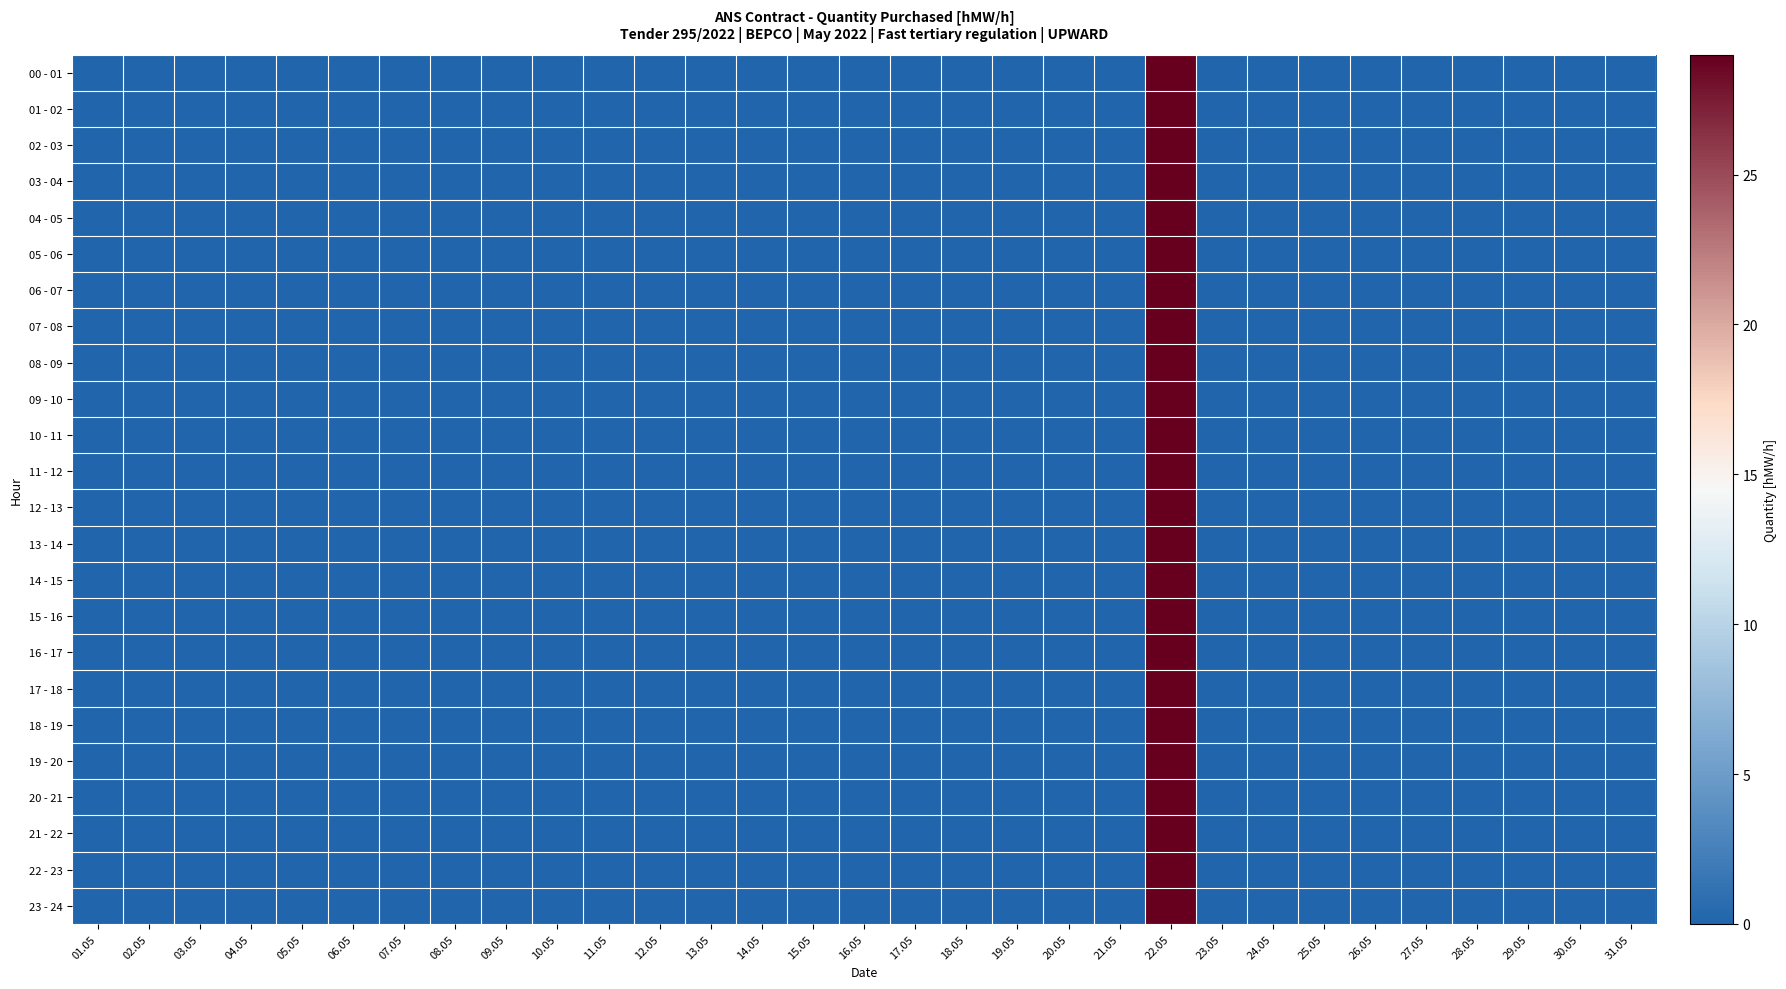

Reading right to left, list all the values displayed in this chart.

00 - 01: 31.05=0	30.05=0	29.05=0	28.05=0	27.05=0	26.05=0	25.05=0	24.05=0	23.05=0	22.05=29	21.05=0	20.05=0	19.05=0	18.05=0	17.05=0	16.05=0	15.05=0	14.05=0	13.05=0	12.05=0	11.05=0	10.05=0	09.05=0	08.05=0	07.05=0	06.05=0	05.05=0	04.05=0	03.05=0	02.05=0	01.05=0
01 - 02: 31.05=0	30.05=0	29.05=0	28.05=0	27.05=0	26.05=0	25.05=0	24.05=0	23.05=0	22.05=29	21.05=0	20.05=0	19.05=0	18.05=0	17.05=0	16.05=0	15.05=0	14.05=0	13.05=0	12.05=0	11.05=0	10.05=0	09.05=0	08.05=0	07.05=0	06.05=0	05.05=0	04.05=0	03.05=0	02.05=0	01.05=0
02 - 03: 31.05=0	30.05=0	29.05=0	28.05=0	27.05=0	26.05=0	25.05=0	24.05=0	23.05=0	22.05=29	21.05=0	20.05=0	19.05=0	18.05=0	17.05=0	16.05=0	15.05=0	14.05=0	13.05=0	12.05=0	11.05=0	10.05=0	09.05=0	08.05=0	07.05=0	06.05=0	05.05=0	04.05=0	03.05=0	02.05=0	01.05=0
03 - 04: 31.05=0	30.05=0	29.05=0	28.05=0	27.05=0	26.05=0	25.05=0	24.05=0	23.05=0	22.05=29	21.05=0	20.05=0	19.05=0	18.05=0	17.05=0	16.05=0	15.05=0	14.05=0	13.05=0	12.05=0	11.05=0	10.05=0	09.05=0	08.05=0	07.05=0	06.05=0	05.05=0	04.05=0	03.05=0	02.05=0	01.05=0
04 - 05: 31.05=0	30.05=0	29.05=0	28.05=0	27.05=0	26.05=0	25.05=0	24.05=0	23.05=0	22.05=29	21.05=0	20.05=0	19.05=0	18.05=0	17.05=0	16.05=0	15.05=0	14.05=0	13.05=0	12.05=0	11.05=0	10.05=0	09.05=0	08.05=0	07.05=0	06.05=0	05.05=0	04.05=0	03.05=0	02.05=0	01.05=0
05 - 06: 31.05=0	30.05=0	29.05=0	28.05=0	27.05=0	26.05=0	25.05=0	24.05=0	23.05=0	22.05=29	21.05=0	20.05=0	19.05=0	18.05=0	17.05=0	16.05=0	15.05=0	14.05=0	13.05=0	12.05=0	11.05=0	10.05=0	09.05=0	08.05=0	07.05=0	06.05=0	05.05=0	04.05=0	03.05=0	02.05=0	01.05=0
06 - 07: 31.05=0	30.05=0	29.05=0	28.05=0	27.05=0	26.05=0	25.05=0	24.05=0	23.05=0	22.05=29	21.05=0	20.05=0	19.05=0	18.05=0	17.05=0	16.05=0	15.05=0	14.05=0	13.05=0	12.05=0	11.05=0	10.05=0	09.05=0	08.05=0	07.05=0	06.05=0	05.05=0	04.05=0	03.05=0	02.05=0	01.05=0
07 - 08: 31.05=0	30.05=0	29.05=0	28.05=0	27.05=0	26.05=0	25.05=0	24.05=0	23.05=0	22.05=29	21.05=0	20.05=0	19.05=0	18.05=0	17.05=0	16.05=0	15.05=0	14.05=0	13.05=0	12.05=0	11.05=0	10.05=0	09.05=0	08.05=0	07.05=0	06.05=0	05.05=0	04.05=0	03.05=0	02.05=0	01.05=0
08 - 09: 31.05=0	30.05=0	29.05=0	28.05=0	27.05=0	26.05=0	25.05=0	24.05=0	23.05=0	22.05=29	21.05=0	20.05=0	19.05=0	18.05=0	17.05=0	16.05=0	15.05=0	14.05=0	13.05=0	12.05=0	11.05=0	10.05=0	09.05=0	08.05=0	07.05=0	06.05=0	05.05=0	04.05=0	03.05=0	02.05=0	01.05=0
09 - 10: 31.05=0	30.05=0	29.05=0	28.05=0	27.05=0	26.05=0	25.05=0	24.05=0	23.05=0	22.05=29	21.05=0	20.05=0	19.05=0	18.05=0	17.05=0	16.05=0	15.05=0	14.05=0	13.05=0	12.05=0	11.05=0	10.05=0	09.05=0	08.05=0	07.05=0	06.05=0	05.05=0	04.05=0	03.05=0	02.05=0	01.05=0
10 - 11: 31.05=0	30.05=0	29.05=0	28.05=0	27.05=0	26.05=0	25.05=0	24.05=0	23.05=0	22.05=29	21.05=0	20.05=0	19.05=0	18.05=0	17.05=0	16.05=0	15.05=0	14.05=0	13.05=0	12.05=0	11.05=0	10.05=0	09.05=0	08.05=0	07.05=0	06.05=0	05.05=0	04.05=0	03.05=0	02.05=0	01.05=0
11 - 12: 31.05=0	30.05=0	29.05=0	28.05=0	27.05=0	26.05=0	25.05=0	24.05=0	23.05=0	22.05=29	21.05=0	20.05=0	19.05=0	18.05=0	17.05=0	16.05=0	15.05=0	14.05=0	13.05=0	12.05=0	11.05=0	10.05=0	09.05=0	08.05=0	07.05=0	06.05=0	05.05=0	04.05=0	03.05=0	02.05=0	01.05=0
12 - 13: 31.05=0	30.05=0	29.05=0	28.05=0	27.05=0	26.05=0	25.05=0	24.05=0	23.05=0	22.05=29	21.05=0	20.05=0	19.05=0	18.05=0	17.05=0	16.05=0	15.05=0	14.05=0	13.05=0	12.05=0	11.05=0	10.05=0	09.05=0	08.05=0	07.05=0	06.05=0	05.05=0	04.05=0	03.05=0	02.05=0	01.05=0
13 - 14: 31.05=0	30.05=0	29.05=0	28.05=0	27.05=0	26.05=0	25.05=0	24.05=0	23.05=0	22.05=29	21.05=0	20.05=0	19.05=0	18.05=0	17.05=0	16.05=0	15.05=0	14.05=0	13.05=0	12.05=0	11.05=0	10.05=0	09.05=0	08.05=0	07.05=0	06.05=0	05.05=0	04.05=0	03.05=0	02.05=0	01.05=0
14 - 15: 31.05=0	30.05=0	29.05=0	28.05=0	27.05=0	26.05=0	25.05=0	24.05=0	23.05=0	22.05=29	21.05=0	20.05=0	19.05=0	18.05=0	17.05=0	16.05=0	15.05=0	14.05=0	13.05=0	12.05=0	11.05=0	10.05=0	09.05=0	08.05=0	07.05=0	06.05=0	05.05=0	04.05=0	03.05=0	02.05=0	01.05=0
15 - 16: 31.05=0	30.05=0	29.05=0	28.05=0	27.05=0	26.05=0	25.05=0	24.05=0	23.05=0	22.05=29	21.05=0	20.05=0	19.05=0	18.05=0	17.05=0	16.05=0	15.05=0	14.05=0	13.05=0	12.05=0	11.05=0	10.05=0	09.05=0	08.05=0	07.05=0	06.05=0	05.05=0	04.05=0	03.05=0	02.05=0	01.05=0
16 - 17: 31.05=0	30.05=0	29.05=0	28.05=0	27.05=0	26.05=0	25.05=0	24.05=0	23.05=0	22.05=29	21.05=0	20.05=0	19.05=0	18.05=0	17.05=0	16.05=0	15.05=0	14.05=0	13.05=0	12.05=0	11.05=0	10.05=0	09.05=0	08.05=0	07.05=0	06.05=0	05.05=0	04.05=0	03.05=0	02.05=0	01.05=0
17 - 18: 31.05=0	30.05=0	29.05=0	28.05=0	27.05=0	26.05=0	25.05=0	24.05=0	23.05=0	22.05=29	21.05=0	20.05=0	19.05=0	18.05=0	17.05=0	16.05=0	15.05=0	14.05=0	13.05=0	12.05=0	11.05=0	10.05=0	09.05=0	08.05=0	07.05=0	06.05=0	05.05=0	04.05=0	03.05=0	02.05=0	01.05=0
18 - 19: 31.05=0	30.05=0	29.05=0	28.05=0	27.05=0	26.05=0	25.05=0	24.05=0	23.05=0	22.05=29	21.05=0	20.05=0	19.05=0	18.05=0	17.05=0	16.05=0	15.05=0	14.05=0	13.05=0	12.05=0	11.05=0	10.05=0	09.05=0	08.05=0	07.05=0	06.05=0	05.05=0	04.05=0	03.05=0	02.05=0	01.05=0
19 - 20: 31.05=0	30.05=0	29.05=0	28.05=0	27.05=0	26.05=0	25.05=0	24.05=0	23.05=0	22.05=29	21.05=0	20.05=0	19.05=0	18.05=0	17.05=0	16.05=0	15.05=0	14.05=0	13.05=0	12.05=0	11.05=0	10.05=0	09.05=0	08.05=0	07.05=0	06.05=0	05.05=0	04.05=0	03.05=0	02.05=0	01.05=0
20 - 21: 31.05=0	30.05=0	29.05=0	28.05=0	27.05=0	26.05=0	25.05=0	24.05=0	23.05=0	22.05=29	21.05=0	20.05=0	19.05=0	18.05=0	17.05=0	16.05=0	15.05=0	14.05=0	13.05=0	12.05=0	11.05=0	10.05=0	09.05=0	08.05=0	07.05=0	06.05=0	05.05=0	04.05=0	03.05=0	02.05=0	01.05=0
21 - 22: 31.05=0	30.05=0	29.05=0	28.05=0	27.05=0	26.05=0	25.05=0	24.05=0	23.05=0	22.05=29	21.05=0	20.05=0	19.05=0	18.05=0	17.05=0	16.05=0	15.05=0	14.05=0	13.05=0	12.05=0	11.05=0	10.05=0	09.05=0	08.05=0	07.05=0	06.05=0	05.05=0	04.05=0	03.05=0	02.05=0	01.05=0
22 - 23: 31.05=0	30.05=0	29.05=0	28.05=0	27.05=0	26.05=0	25.05=0	24.05=0	23.05=0	22.05=29	21.05=0	20.05=0	19.05=0	18.05=0	17.05=0	16.05=0	15.05=0	14.05=0	13.05=0	12.05=0	11.05=0	10.05=0	09.05=0	08.05=0	07.05=0	06.05=0	05.05=0	04.05=0	03.05=0	02.05=0	01.05=0
23 - 24: 31.05=0	30.05=0	29.05=0	28.05=0	27.05=0	26.05=0	25.05=0	24.05=0	23.05=0	22.05=29	21.05=0	20.05=0	19.05=0	18.05=0	17.05=0	16.05=0	15.05=0	14.05=0	13.05=0	12.05=0	11.05=0	10.05=0	09.05=0	08.05=0	07.05=0	06.05=0	05.05=0	04.05=0	03.05=0	02.05=0	01.05=0